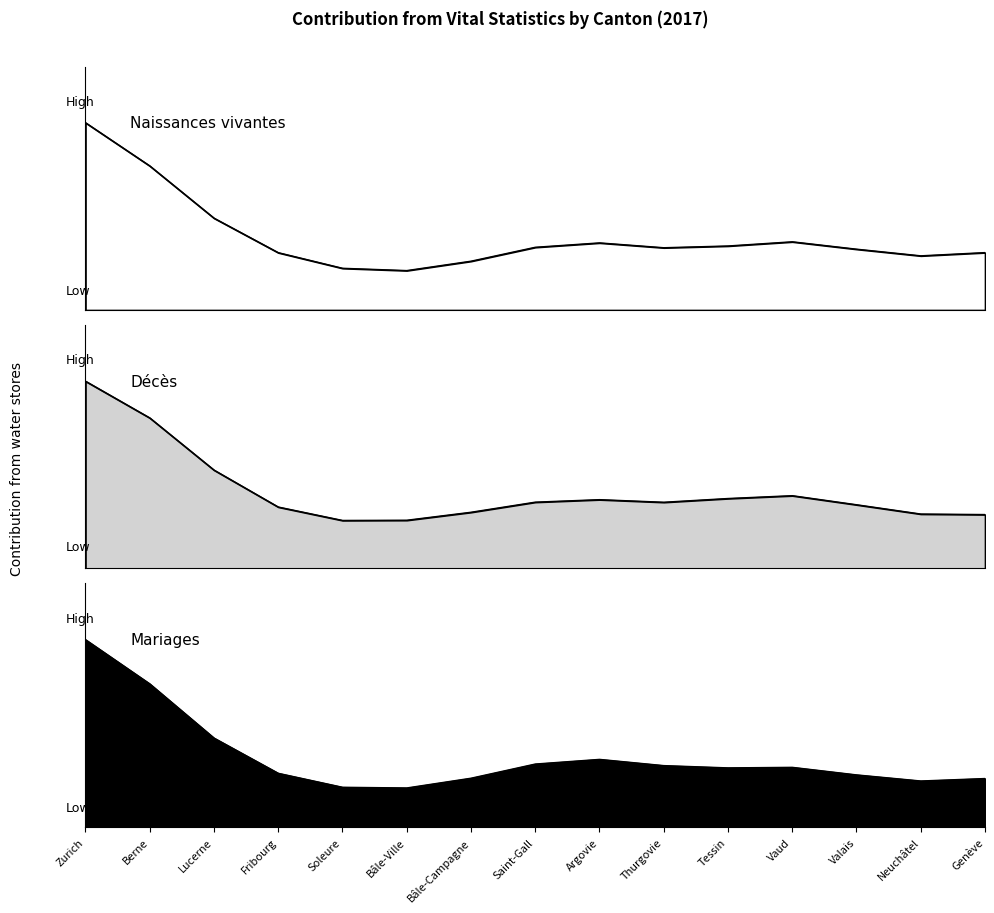

What value does the Naissances vivantes series have at Valais?

3259